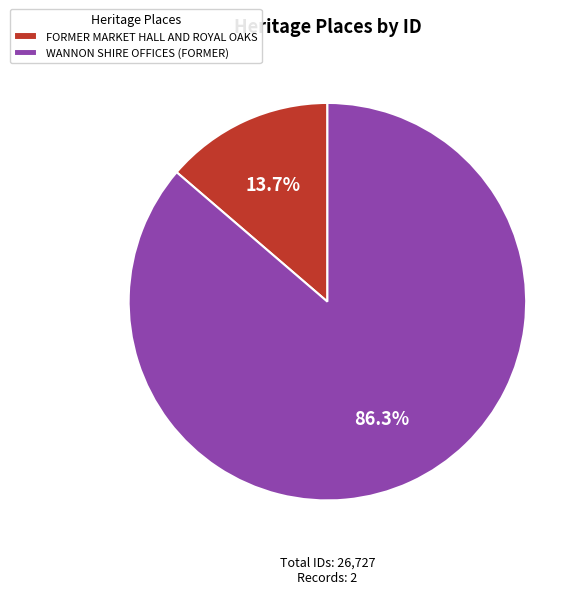

How many slices are in this pie chart?

2